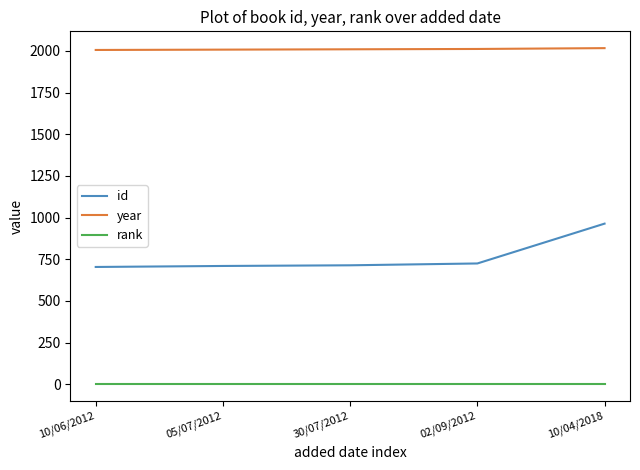

Does the chart display data point markers on the line(s)?

No